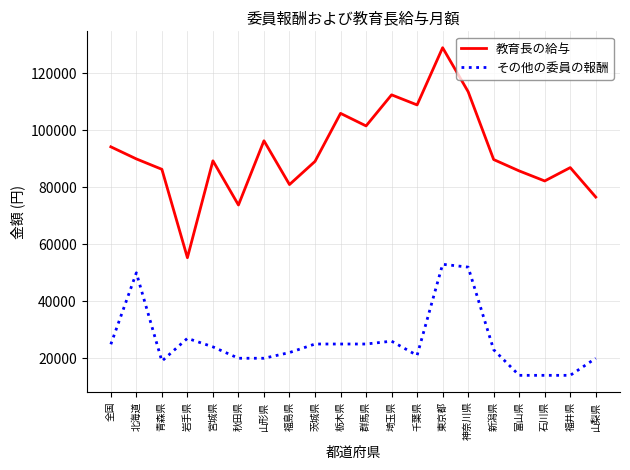

What is the difference between the second highest and minimum values in the 教育長の給与 series?

58299